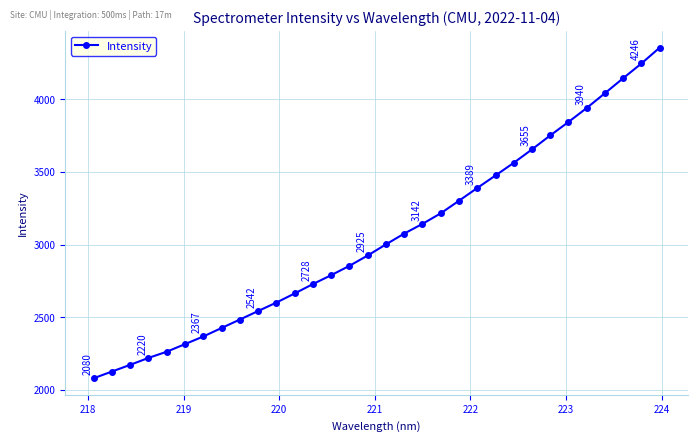

What is the greatest value displayed?

4355.1